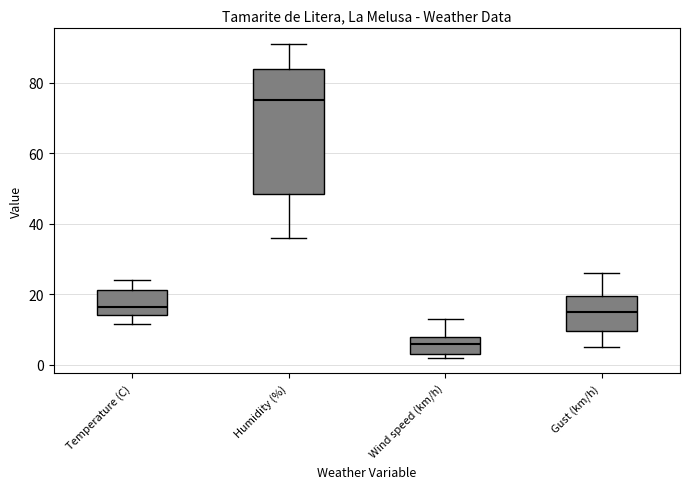

Which box is the tallest, from its lower edge to its upper edge?

Humidity (%)